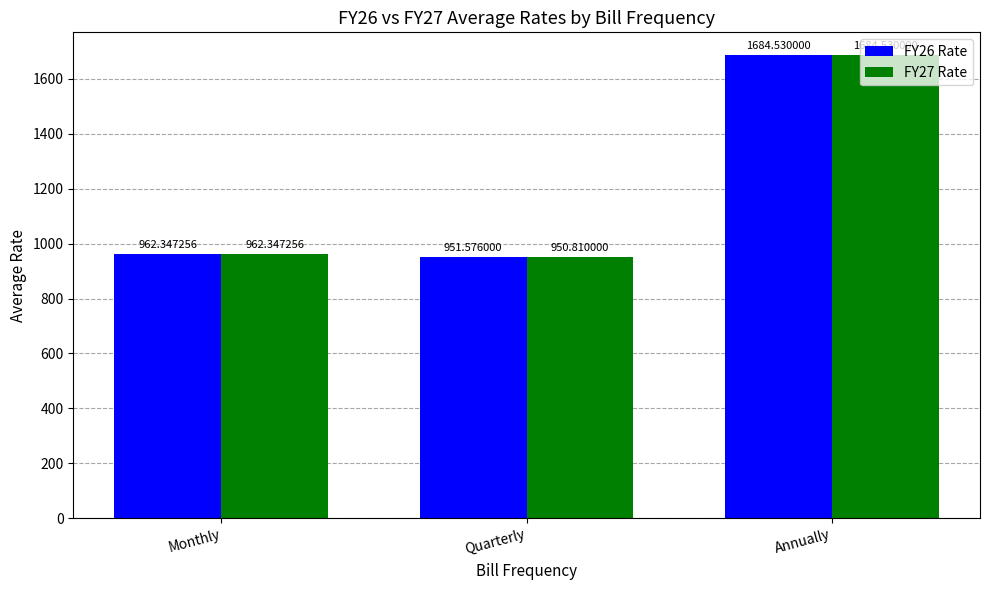

What is the difference between the highest and lowest values at Quarterly?

0.8